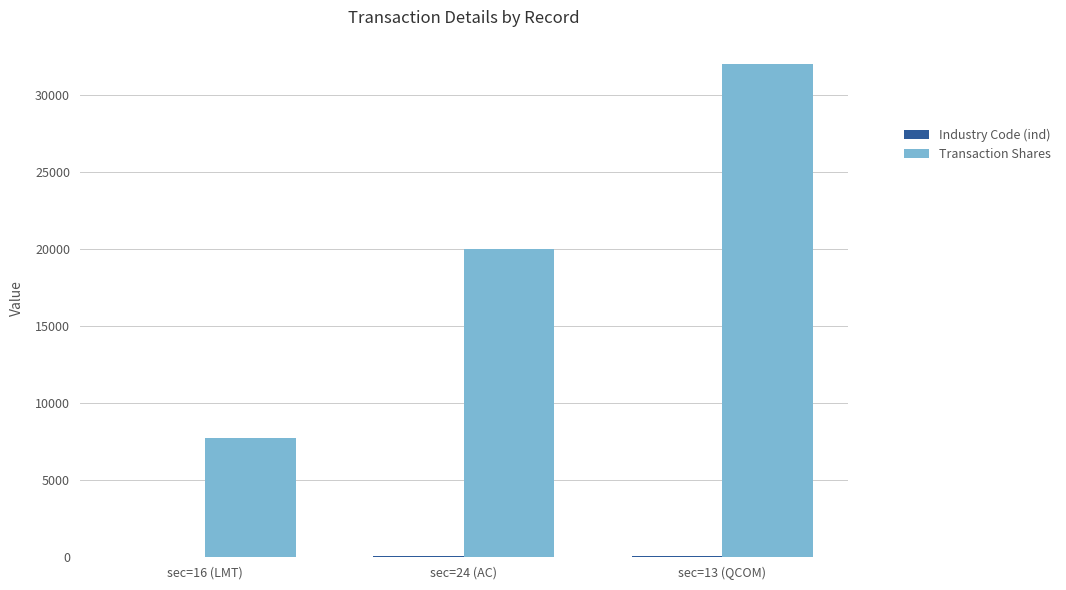

Between sec=16 (LMT) and sec=24 (AC), which series saw the biggest shift?

Transaction Shares